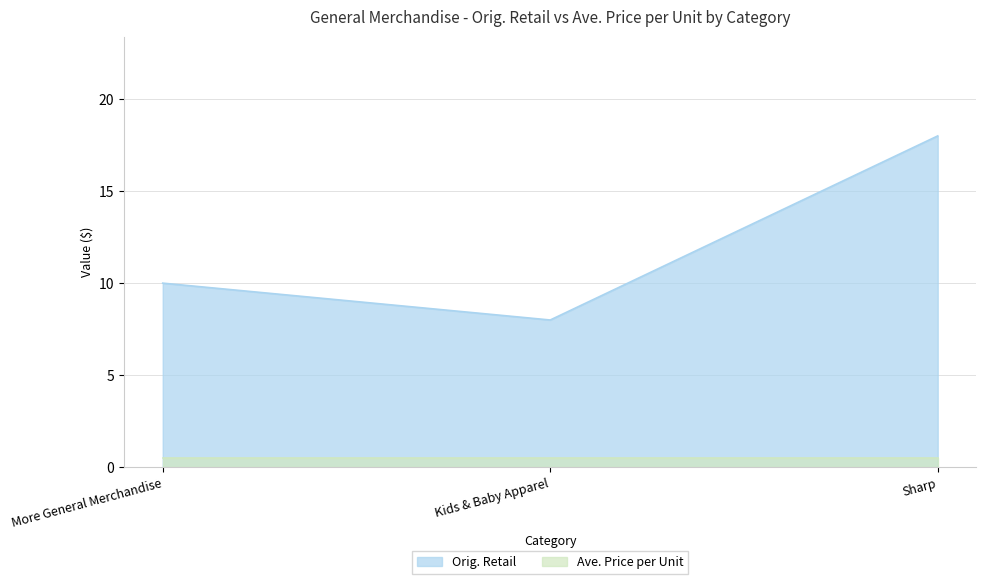

What position from the left is Kids & Baby Apparel?

2